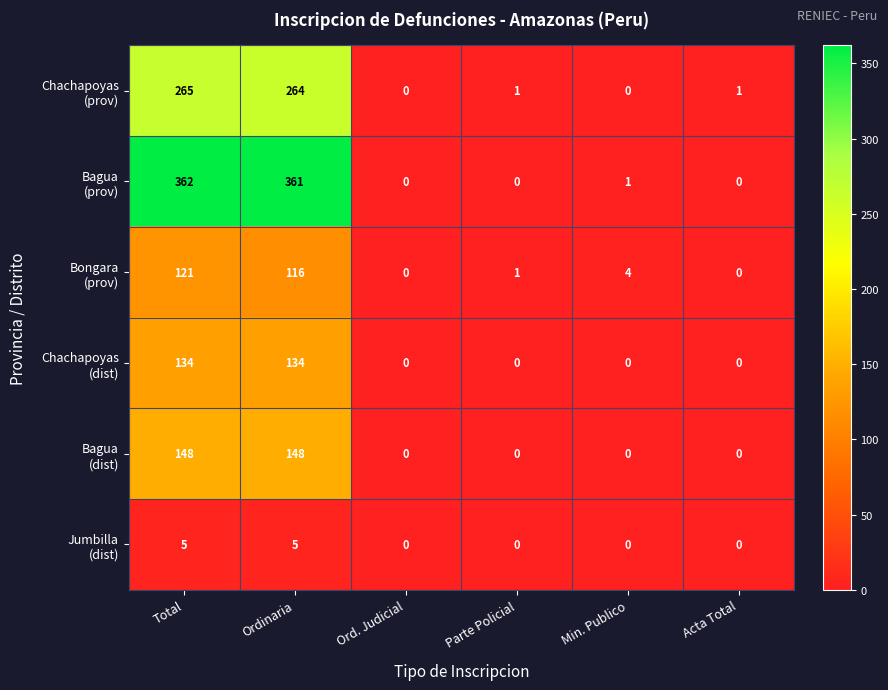

At which category is the sum across all series the highest?

Total